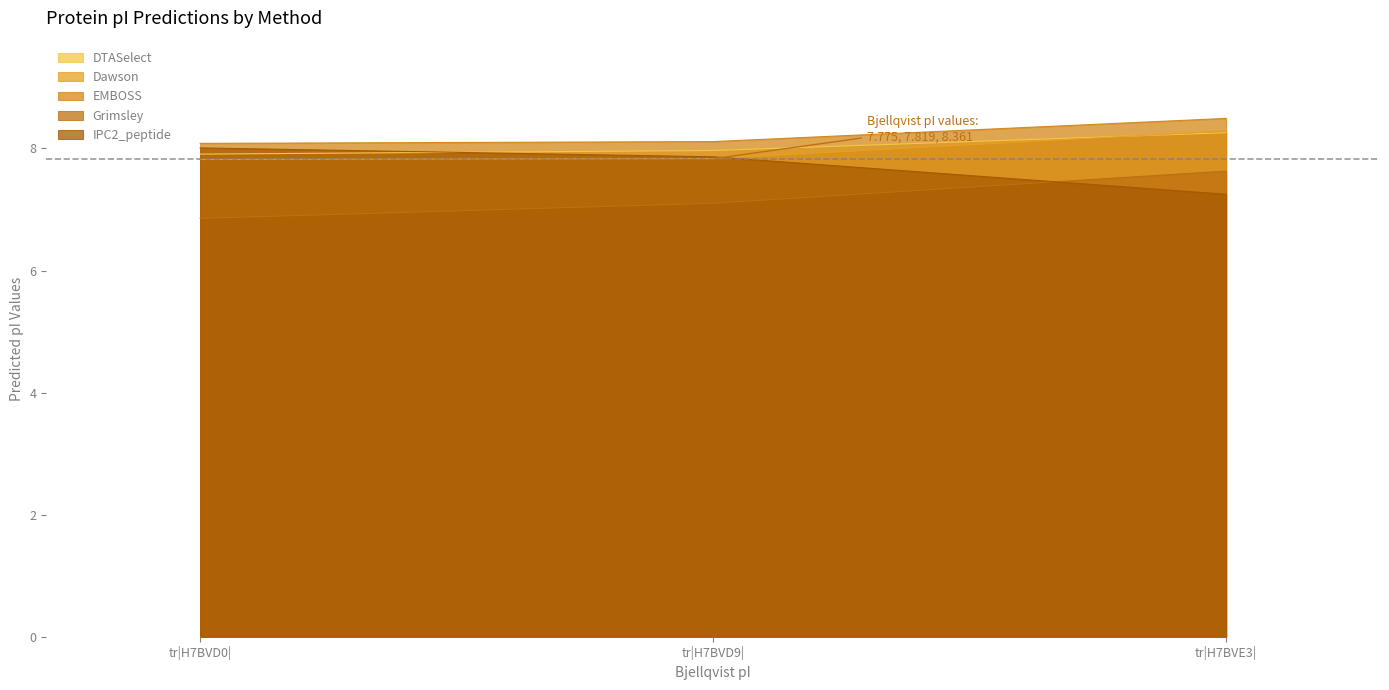

What is the value of the DTASelect point at the 2nd from the left?

8.0